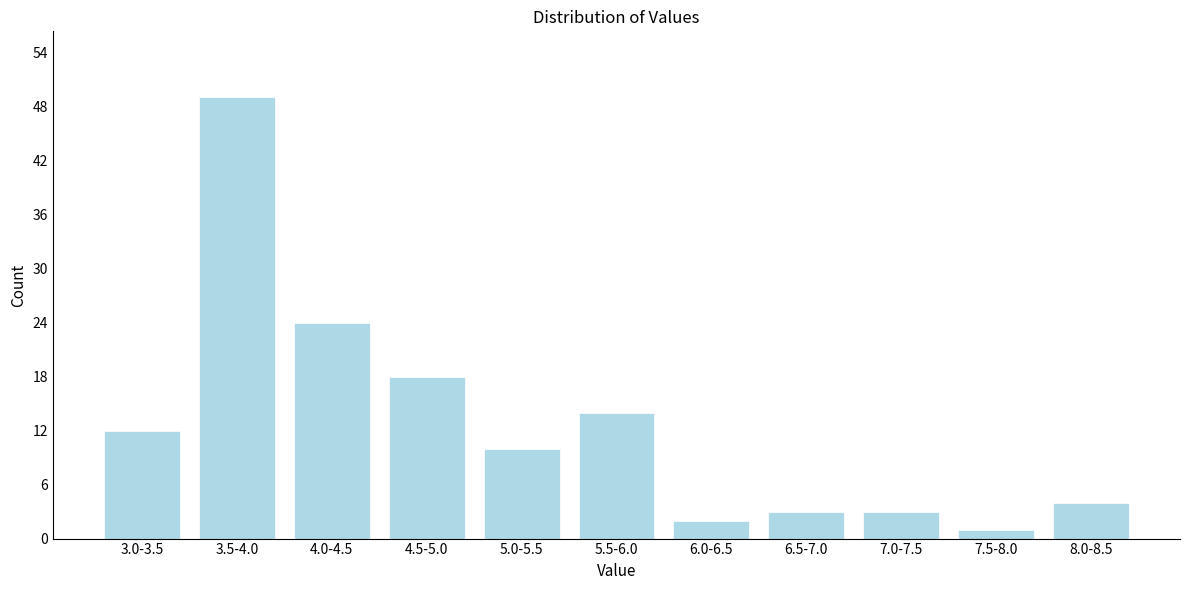

Reading left to right, transcribe all the data shown in this chart.

3.0-3.5=12	3.5-4.0=49	4.0-4.5=24	4.5-5.0=18	5.0-5.5=10	5.5-6.0=14	6.0-6.5=2	6.5-7.0=3	7.0-7.5=3	7.5-8.0=1	8.0-8.5=4